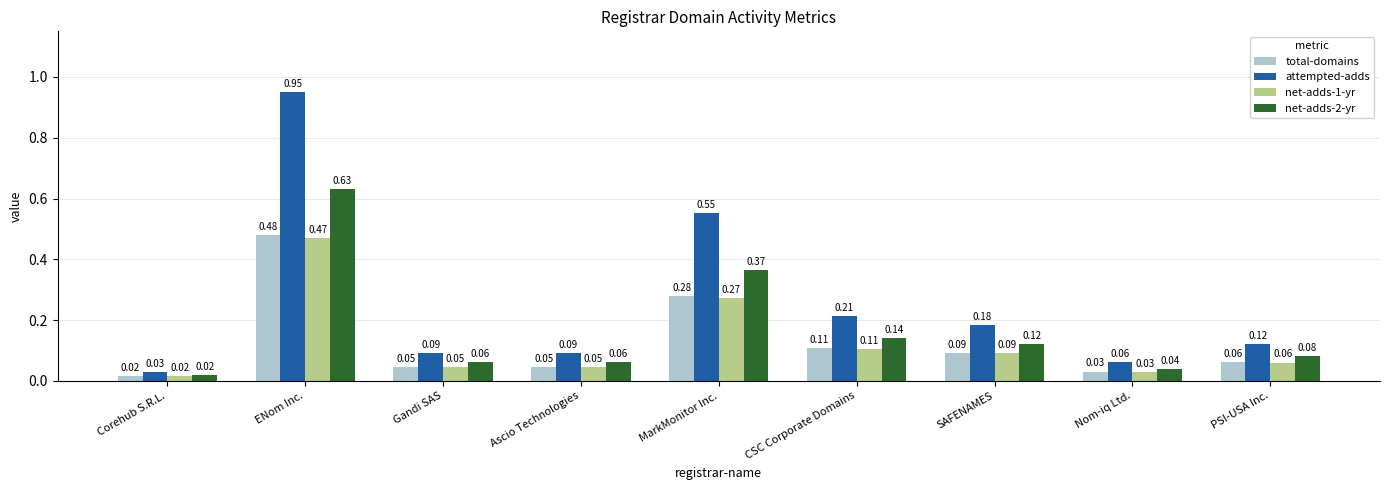

What is the sum of all net-adds-1-yr values?

1.1